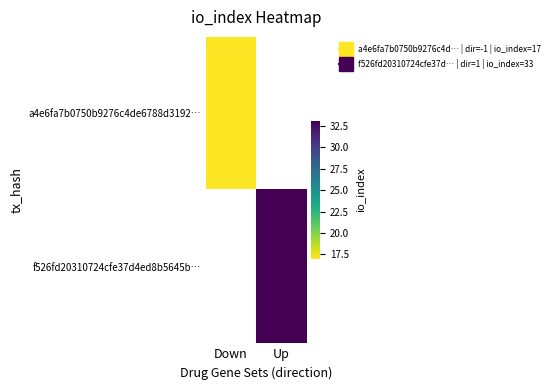

Which series has the widest spread of values?

a4e6fa7b0750b9276c4de6788d3192…